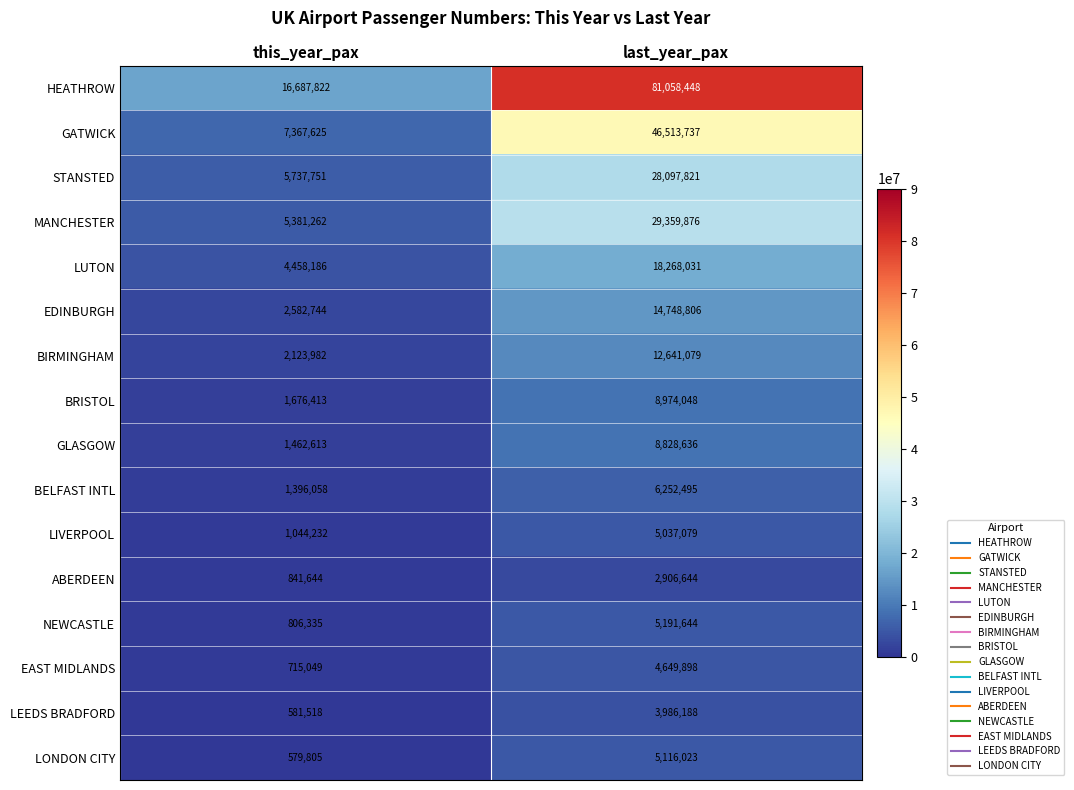

At which label is HEATHROW closest to 48873135?

this_year_pax